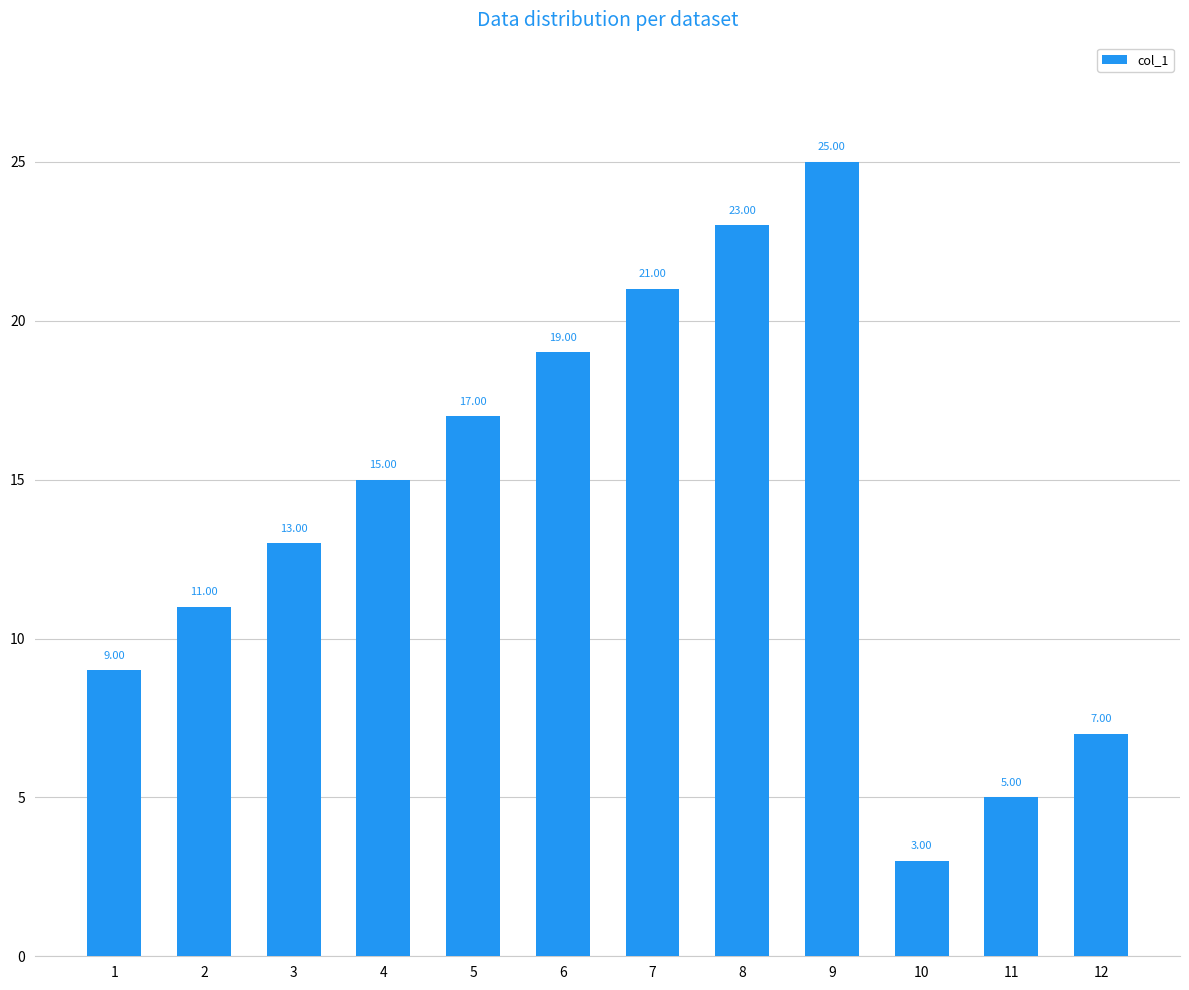

The value at 5 is 8. True or false?

False